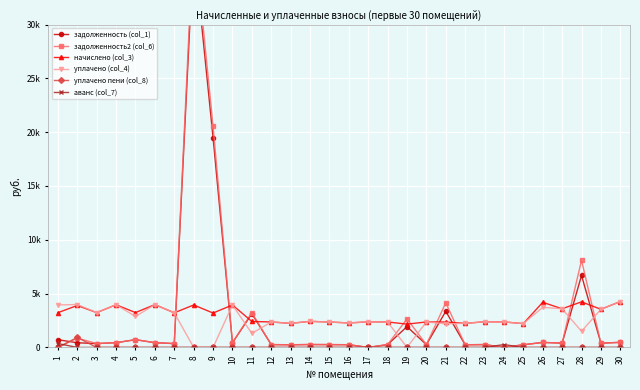

What is the difference between the maximum and minimum values in the уплачено пени (col_8) series?

928.4